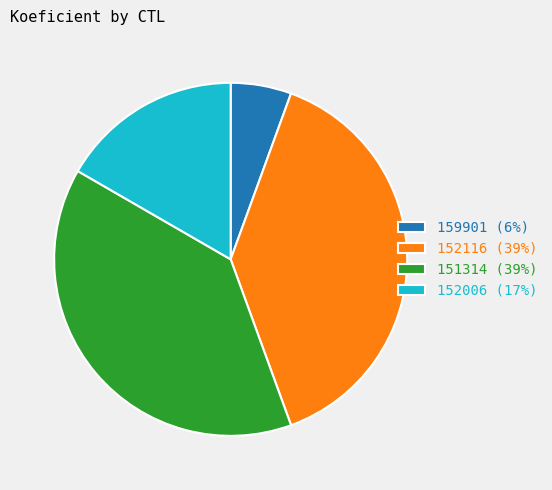

Count the number of slices in the pie.

4